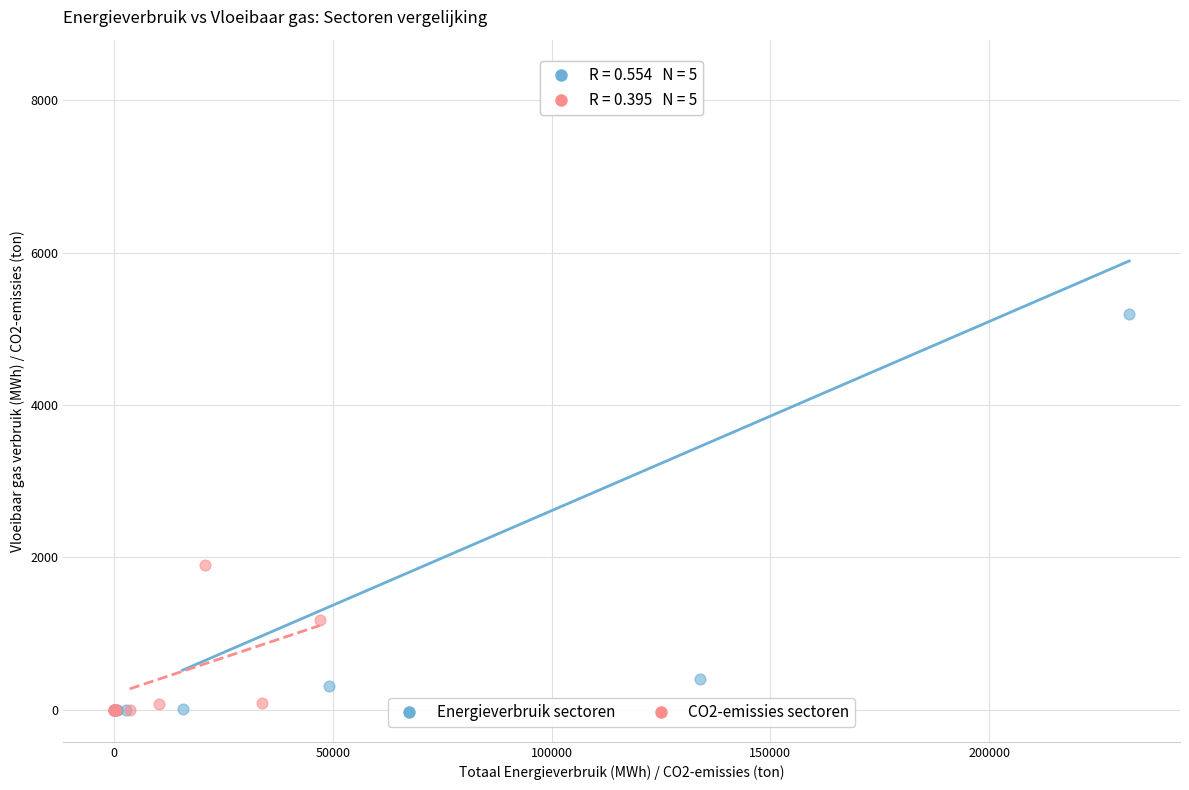

Which series contains the highest Y value?

Energieverbruik sectoren